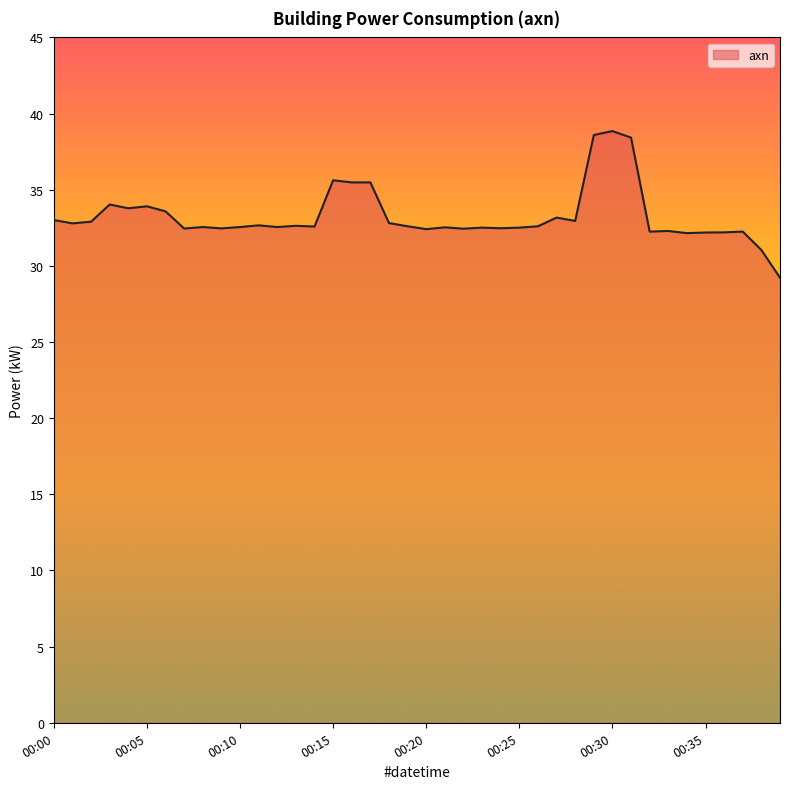

How many lines are shown in the chart?

1